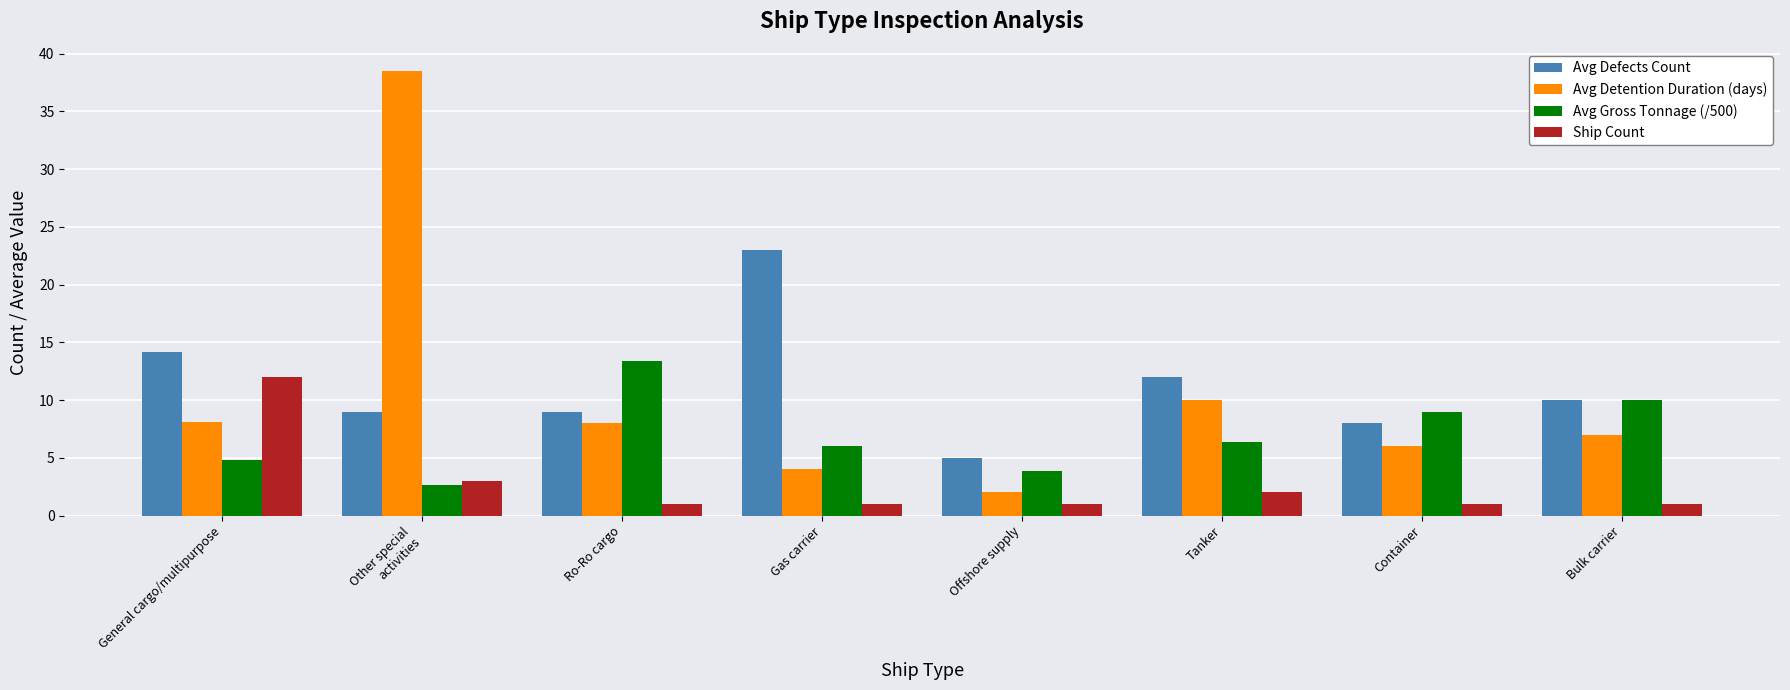

What is the highest value of the Ship Count series?

12.0